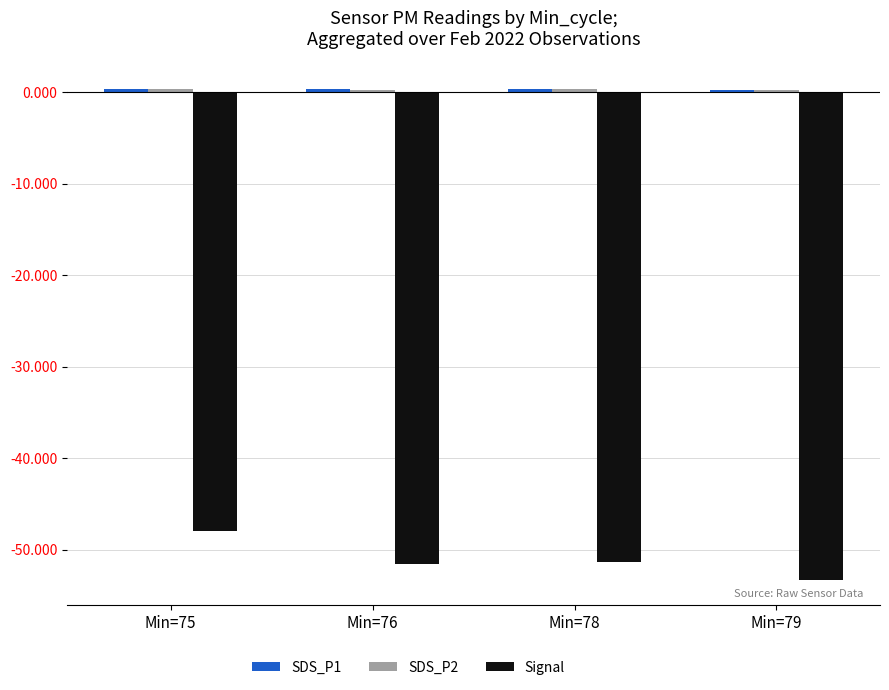

How many categories are shown in the chart?

4